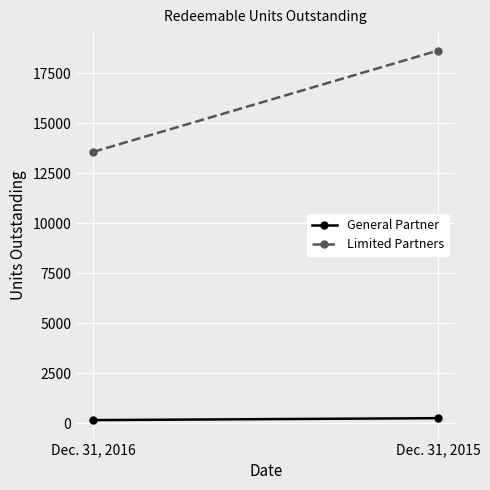

Read the Limited Partners value at Dec. 31, 2016.

13566.8